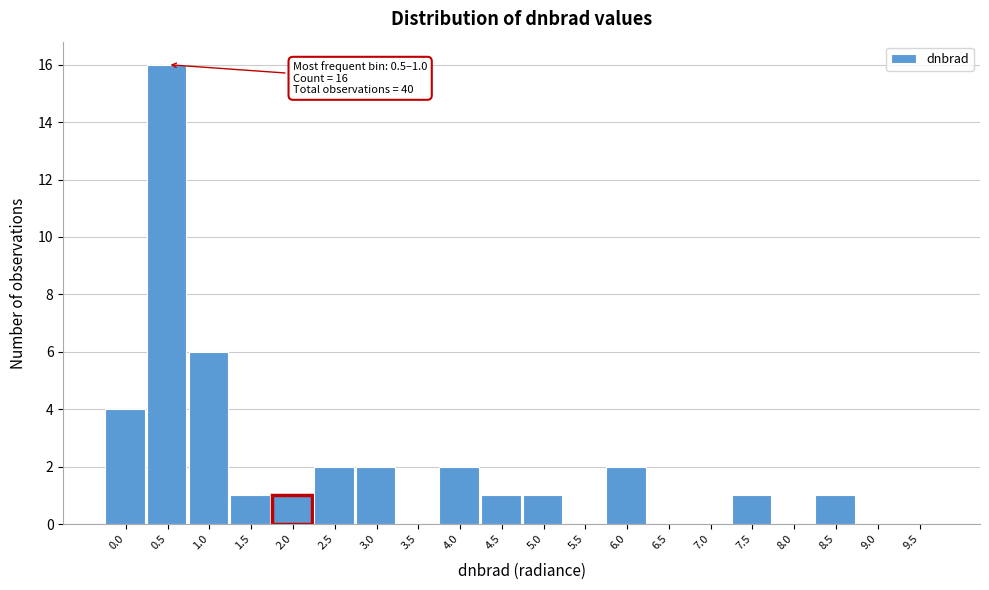

Reading left to right, list all the values displayed in this chart.

0.0=4	0.5=16	1.0=6	1.5=1	2.0=1	2.5=2	3.0=2	3.5=0	4.0=2	4.5=1	5.0=1	5.5=0	6.0=2	6.5=0	7.0=0	7.5=1	8.0=0	8.5=1	9.0=0	9.5=0